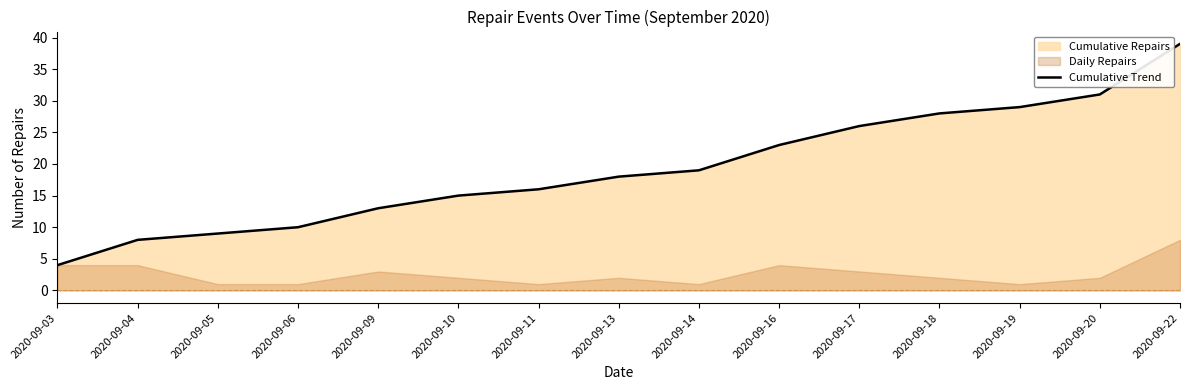

The chart shows a value of 13 at 2020-09-04. True or false?

False